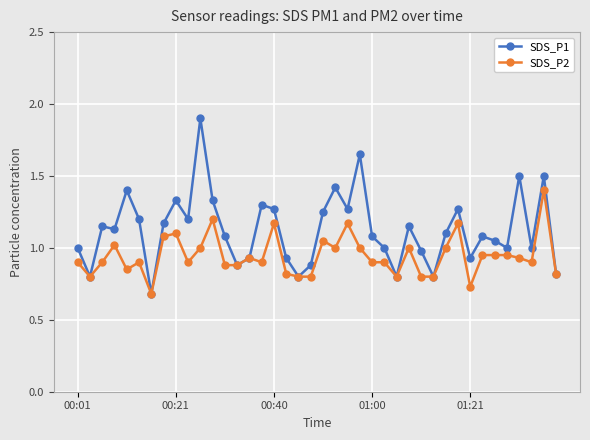

Which series has the widest spread of values?

SDS_P1